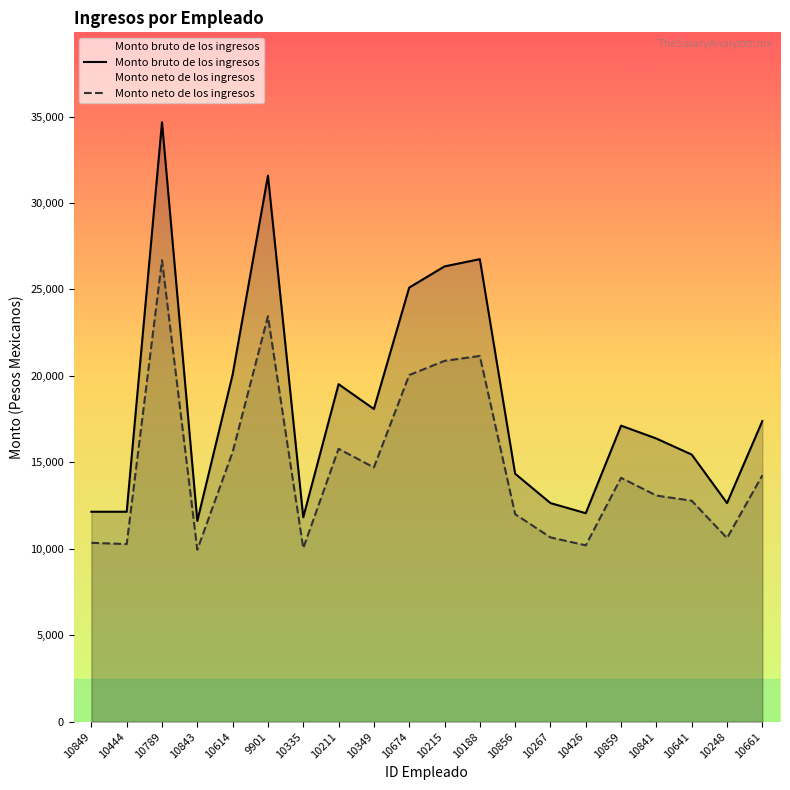

Is it true that Monto neto de los ingresos equals 15598.0 at 10614?

True